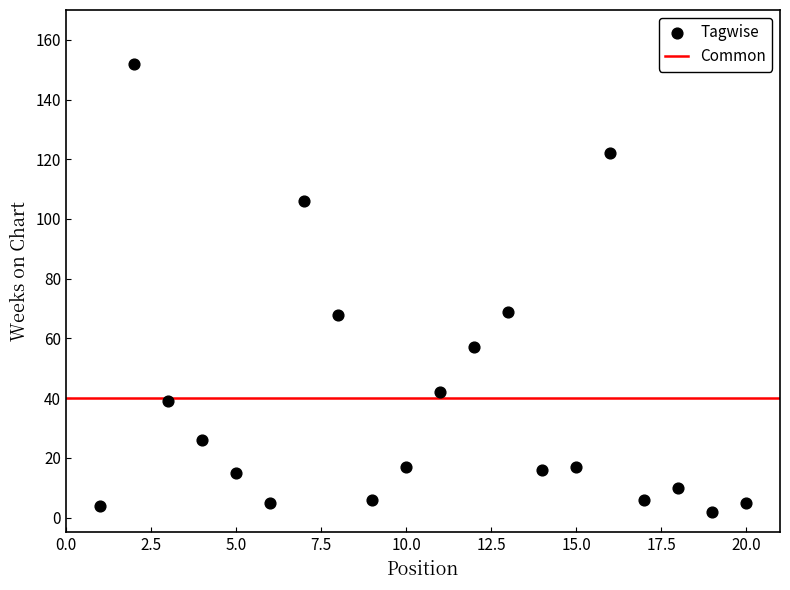

What is the range of X values (max minus min)?

19